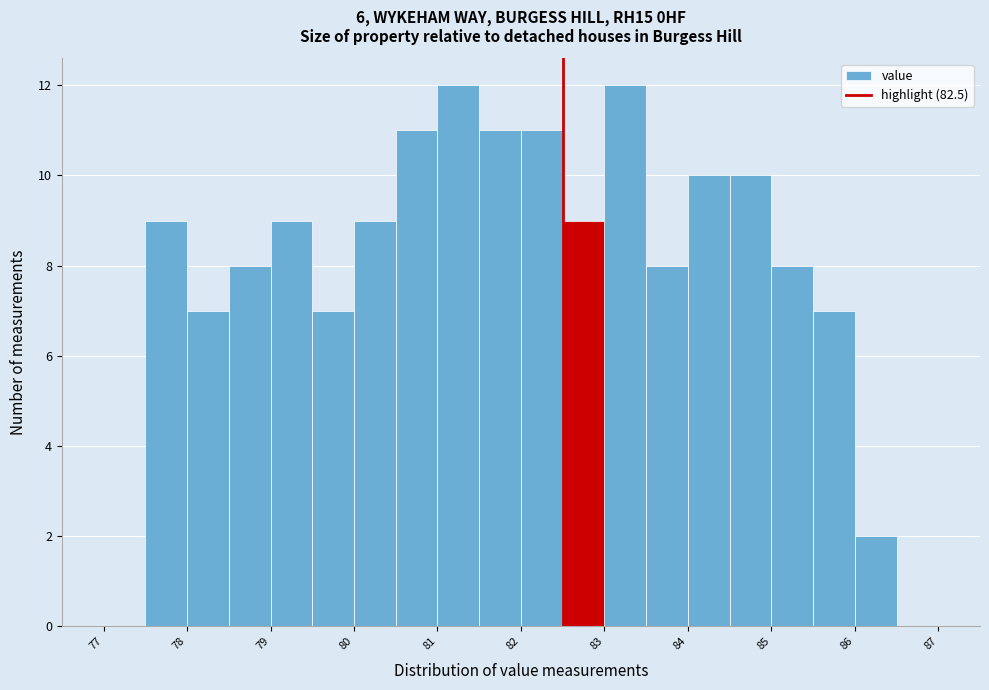

Reading left to right, transcribe this chart: for each bar, give the range it covers on the x-axis and its height. The values are not printed on the chart, so give them approximately, as read against the axis.

77.0 to 77.5: 0
77.5 to 78.0: 9
78.0 to 78.5: 7
78.5 to 79.0: 8
79.0 to 79.5: 9
79.5 to 80.0: 7
80.0 to 80.5: 9
80.5 to 81.0: 11
81.0 to 81.5: 12
81.5 to 82.0: 11
82.0 to 82.5: 11
82.5 to 83.0: 9
83.0 to 83.5: 12
83.5 to 84.0: 8
84.0 to 84.5: 10
84.5 to 85.0: 10
85.0 to 85.5: 8
85.5 to 86.0: 7
86.0 to 86.5: 2
86.5 to 87.0: 0